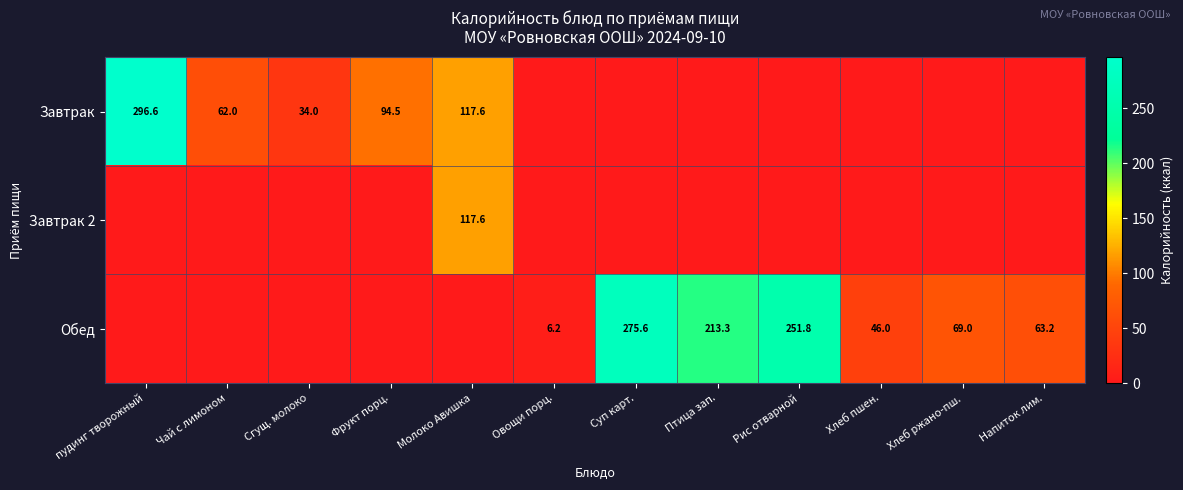

What is the difference between the Обед values at Овощи порц. and Напиток лим.?

57.0